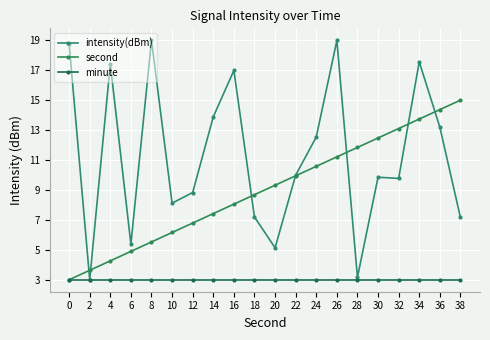

What is the approximate value of minute at 8?

3.0